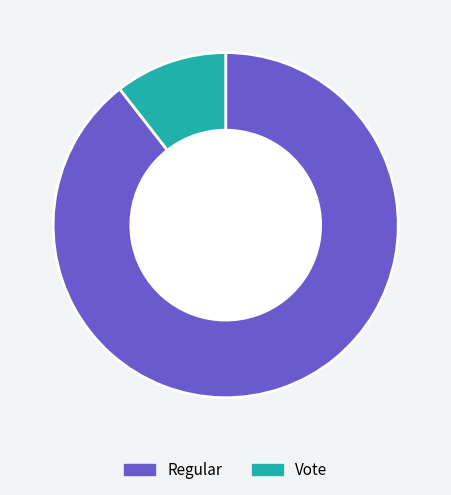

True or false: Vote accounts for 17% of the total.

False